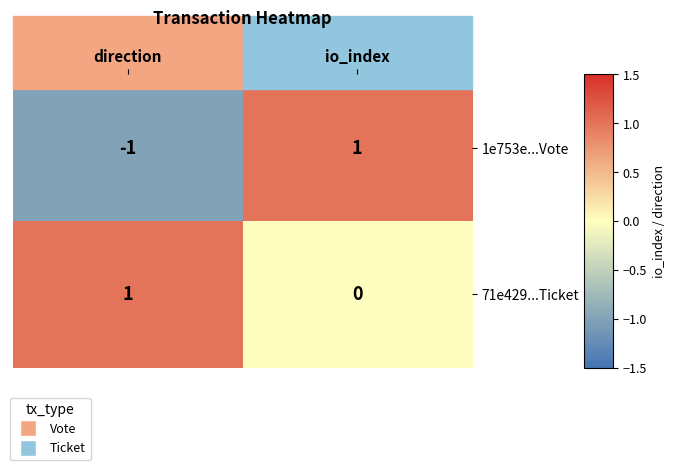

Rank the series by their average value, from lowest to highest.

1e753e...Vote, 71e429...Ticket